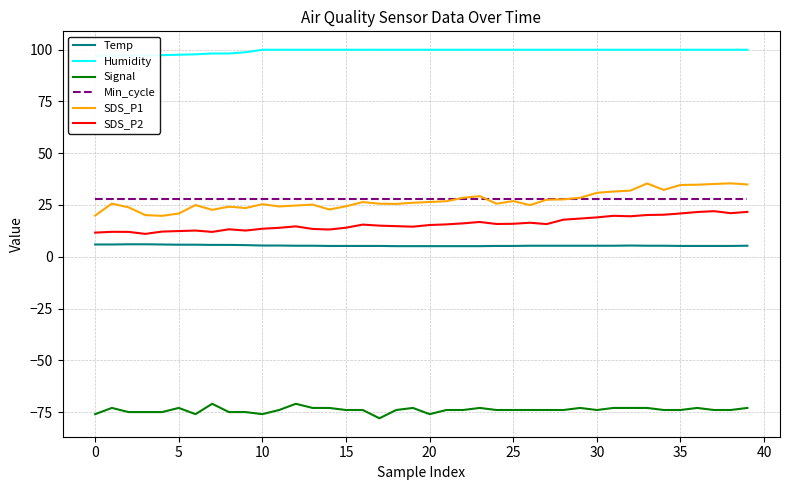

At which category does Temp reach its first local peak?

32